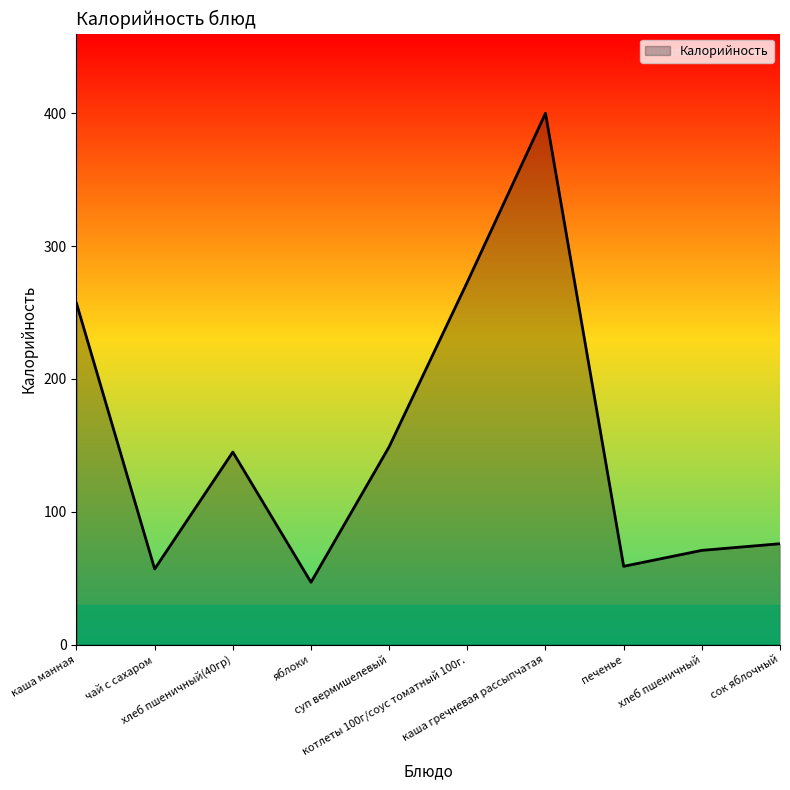

What is the difference between the maximum and minimum values?

353